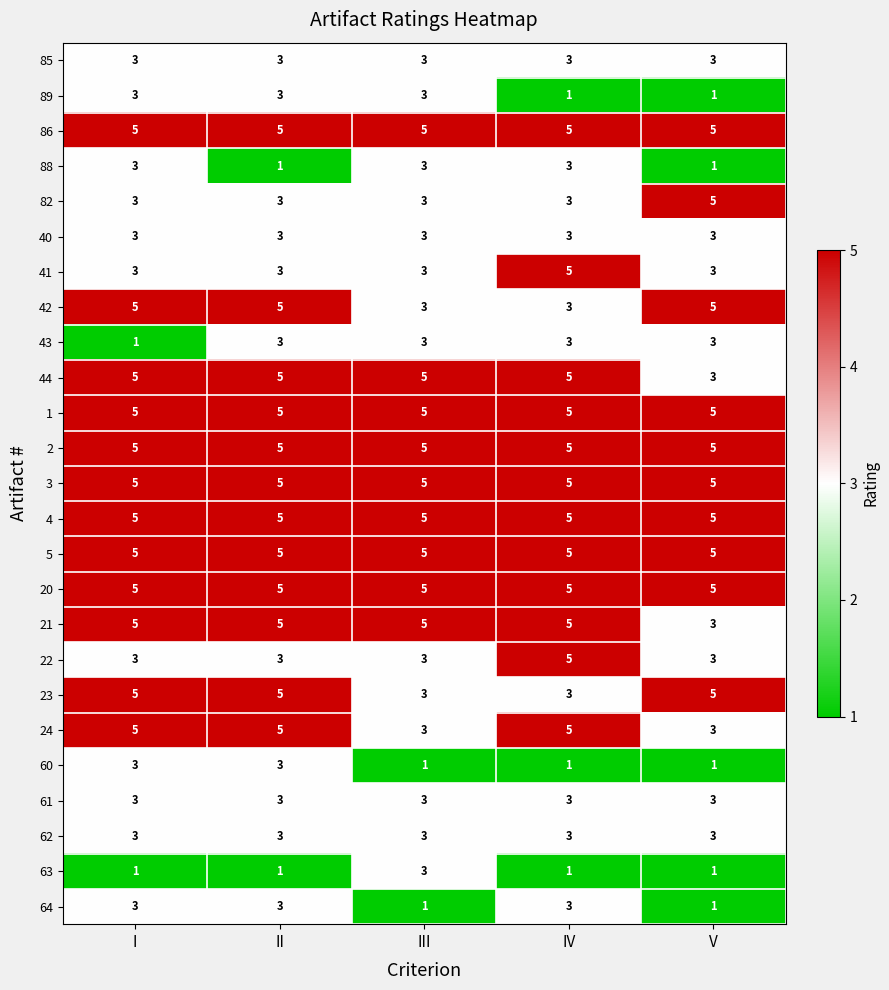

At how many categories does at least one series exceed 4?

5